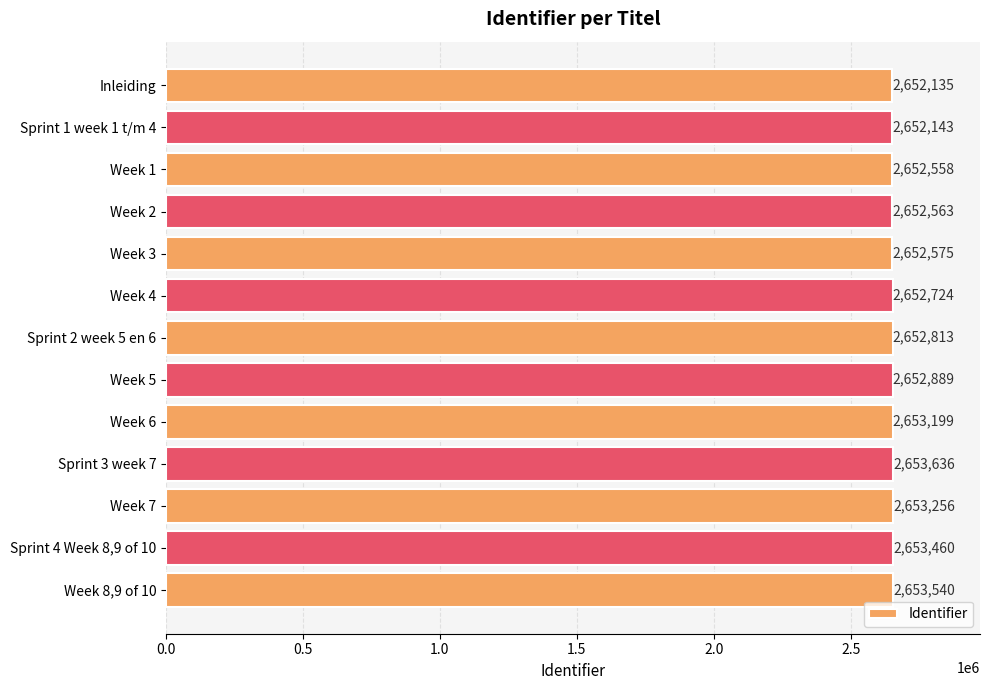

Where is the data nearest to the value 2652885?

Week 5